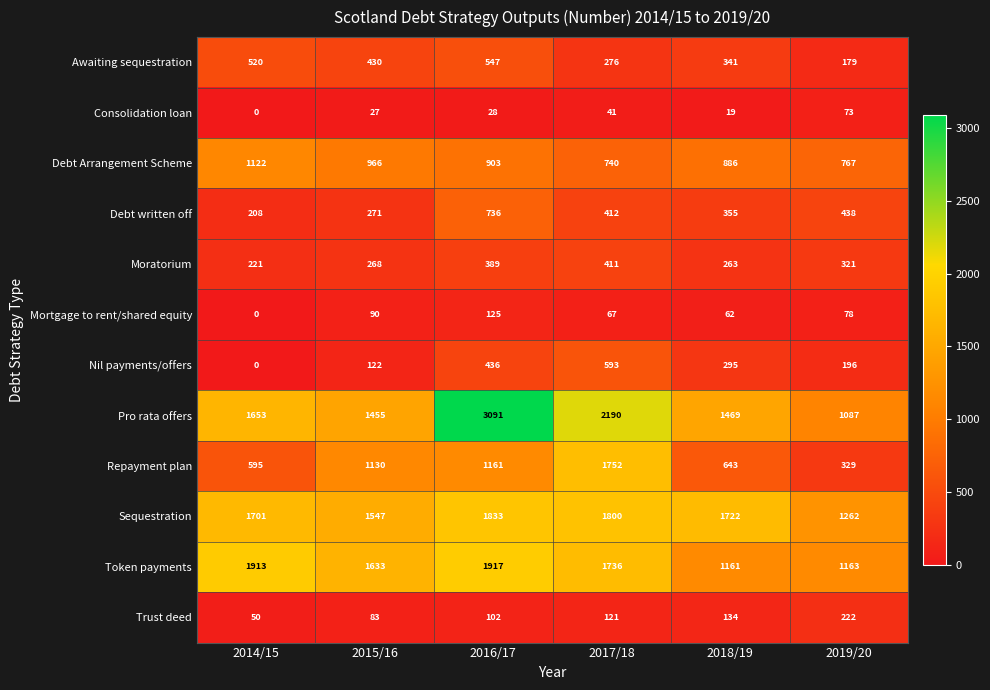

Which series has the largest total across all categories?

Pro rata offers